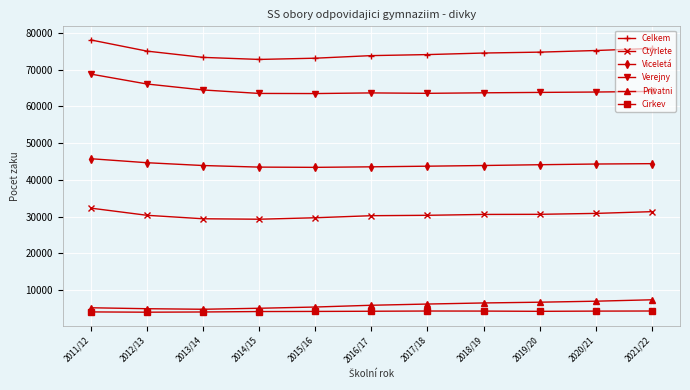

What is the label of the 3rd point from the left?

2013/14